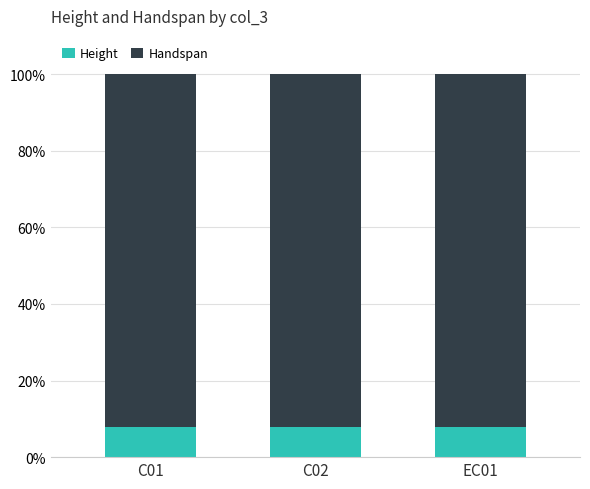

Does the chart contain stacked bars?

Yes